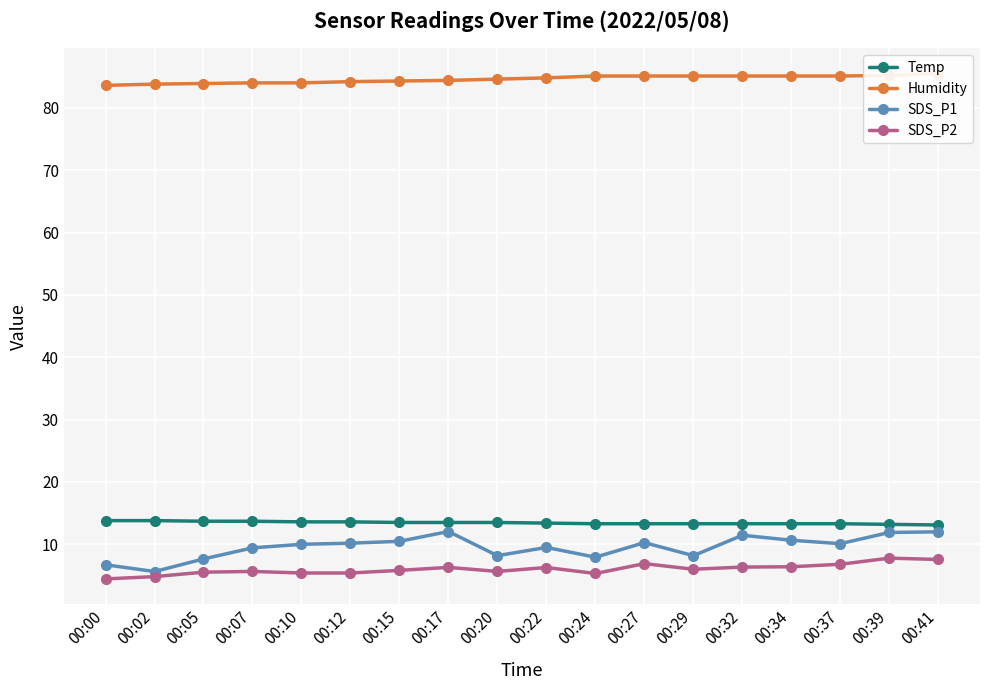

Which label corresponds to the smallest value in the chart?

00:00